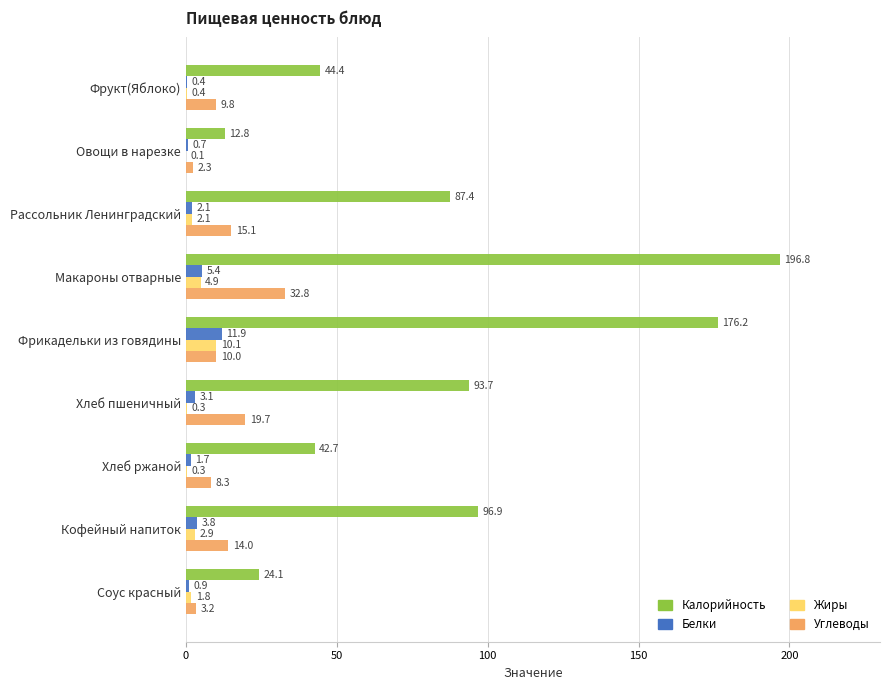

The value of Белки at Фрукт(Яблоко) is 0.4. True or false?

True